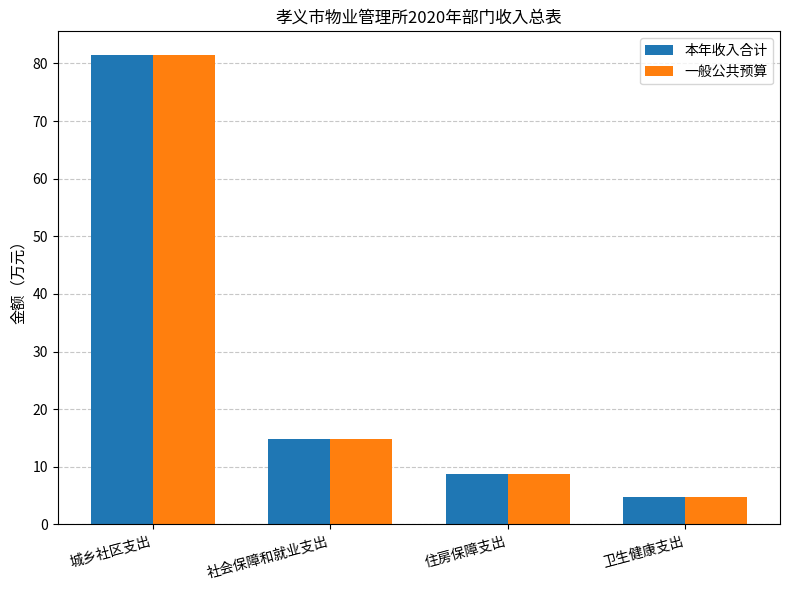

At which label does 本年收入合计 reach its minimum?

卫生健康支出